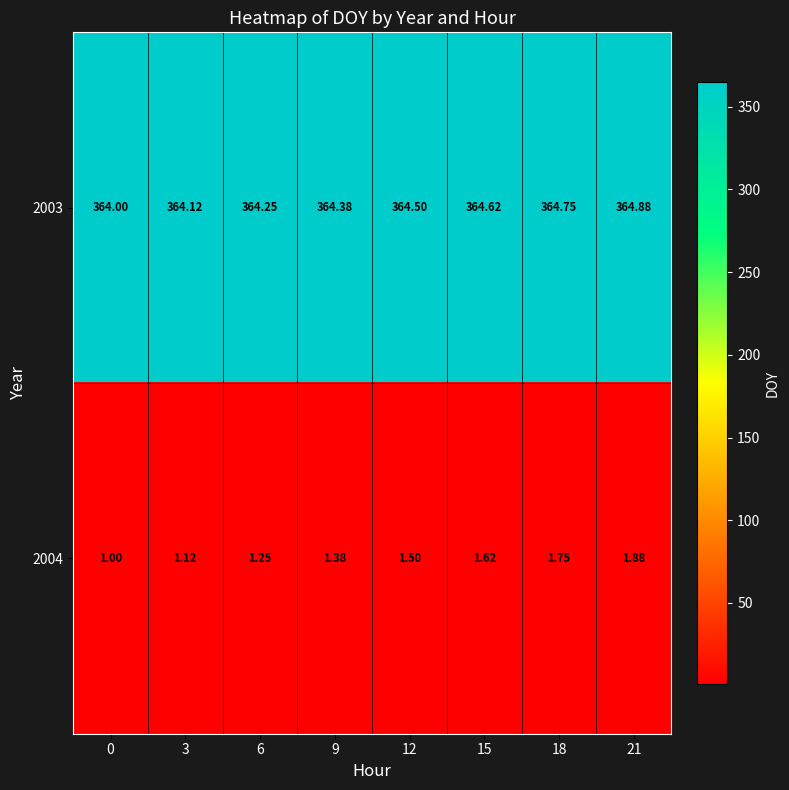

Is the value of 2003 at 18 greater than the value of 2004 at 0?

Yes